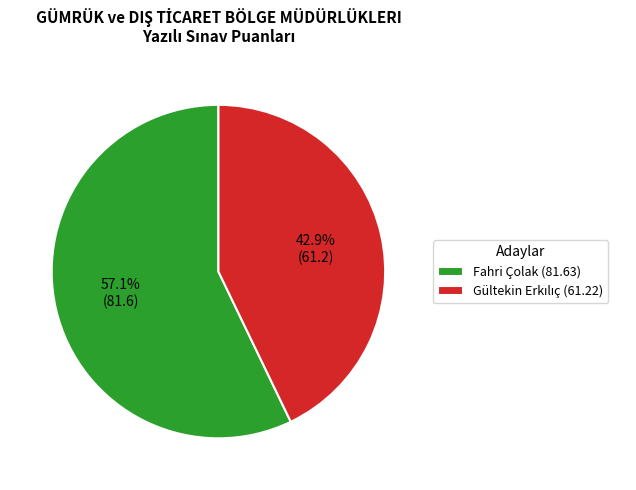

Is there a majority slice in this chart?

Yes